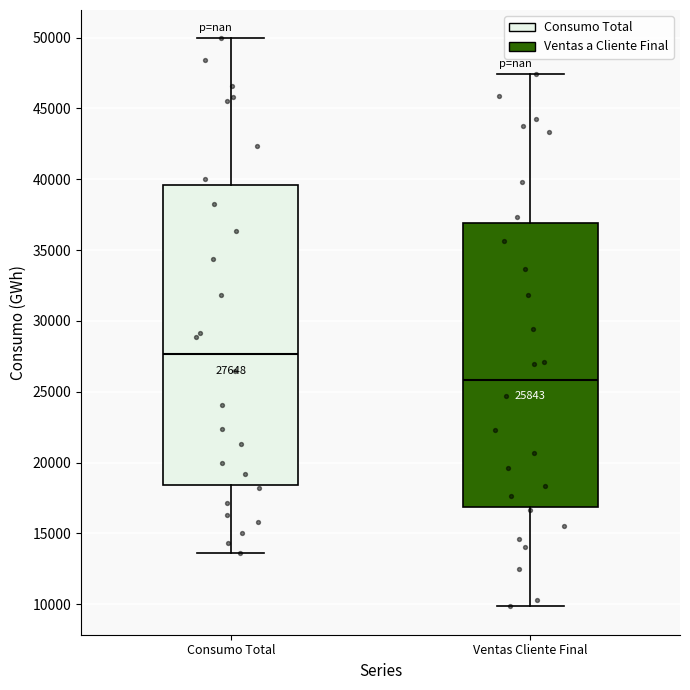

Comparing the boxes themselves (not the whiskers), which one is the tallest?

Consumo Total